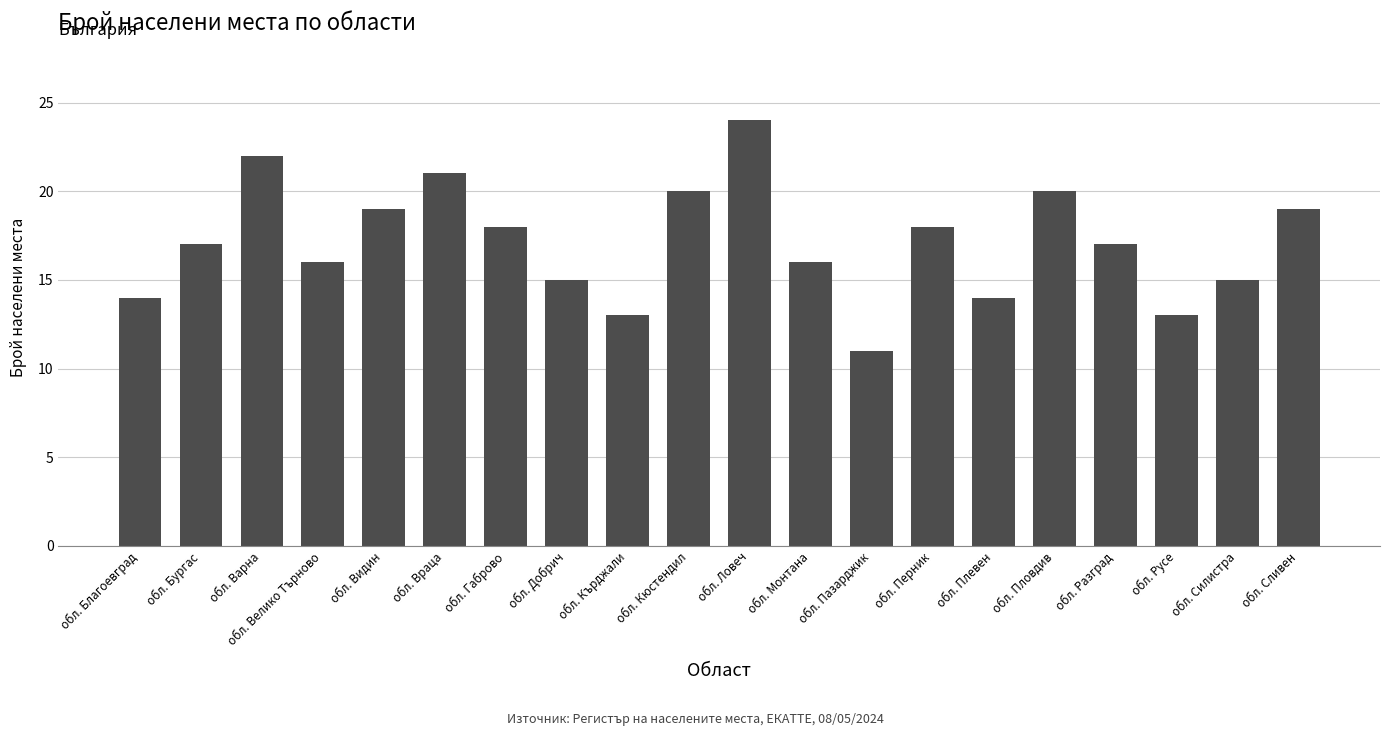

What is the average value?

17